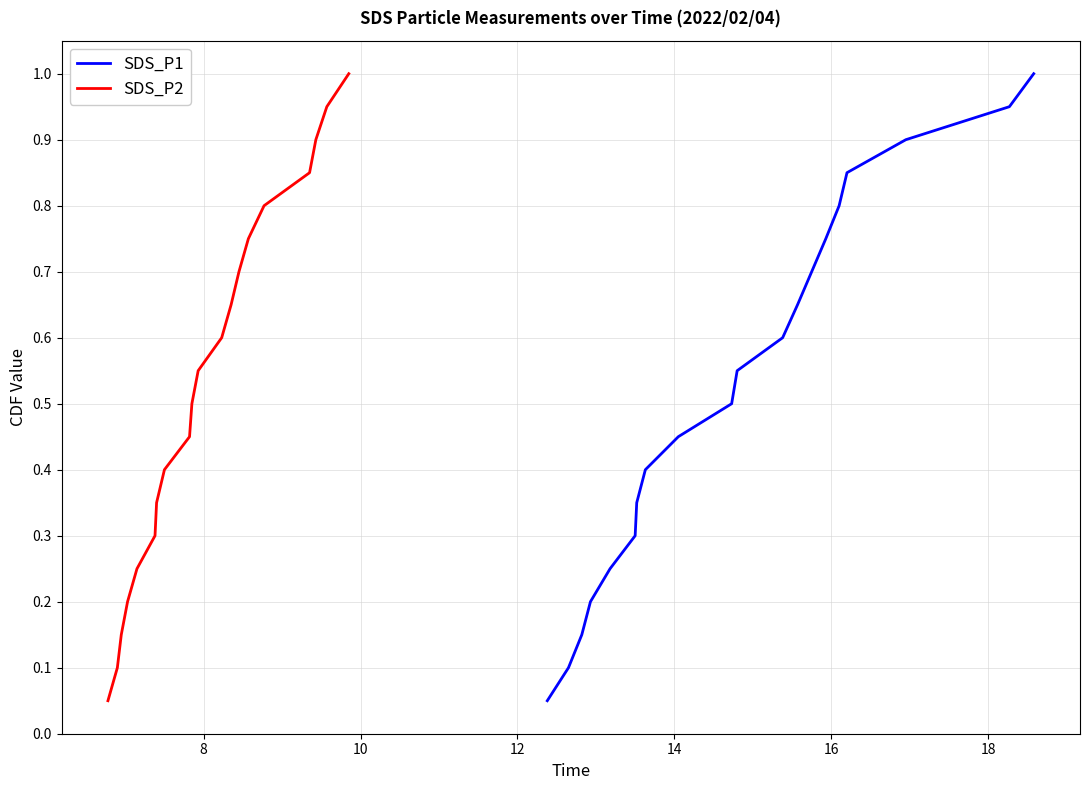

Rank the series by their maximum value, from highest to lowest.

SDS_P1, SDS_P2